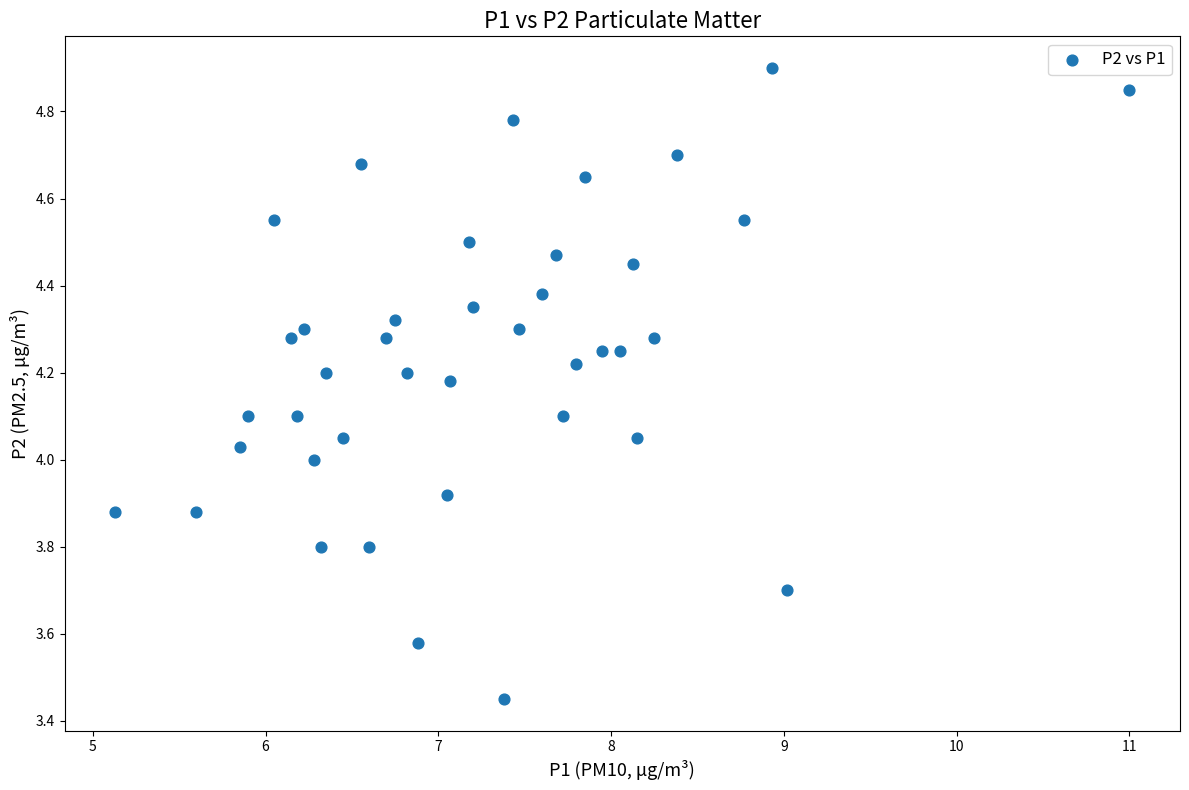

What is the range of X values (max minus min)?

5.9